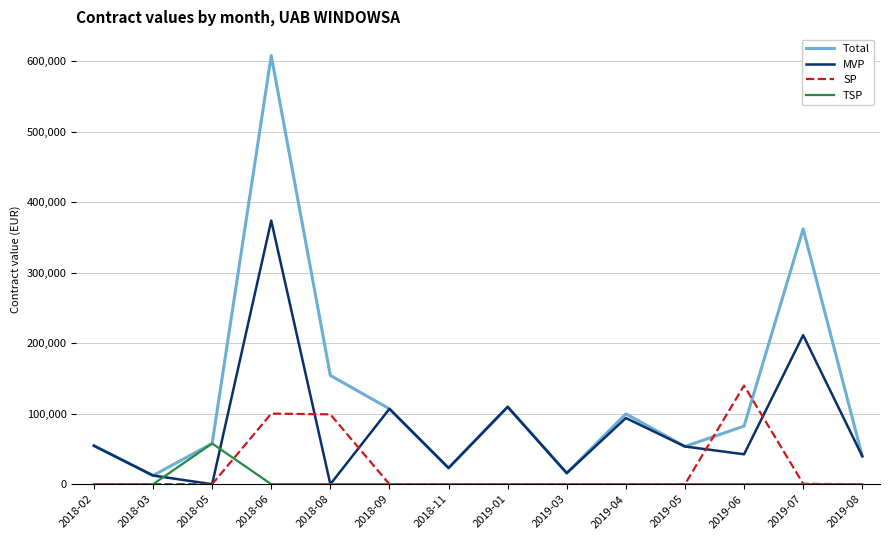

At which category does MVP reach its first local peak?

2018-06